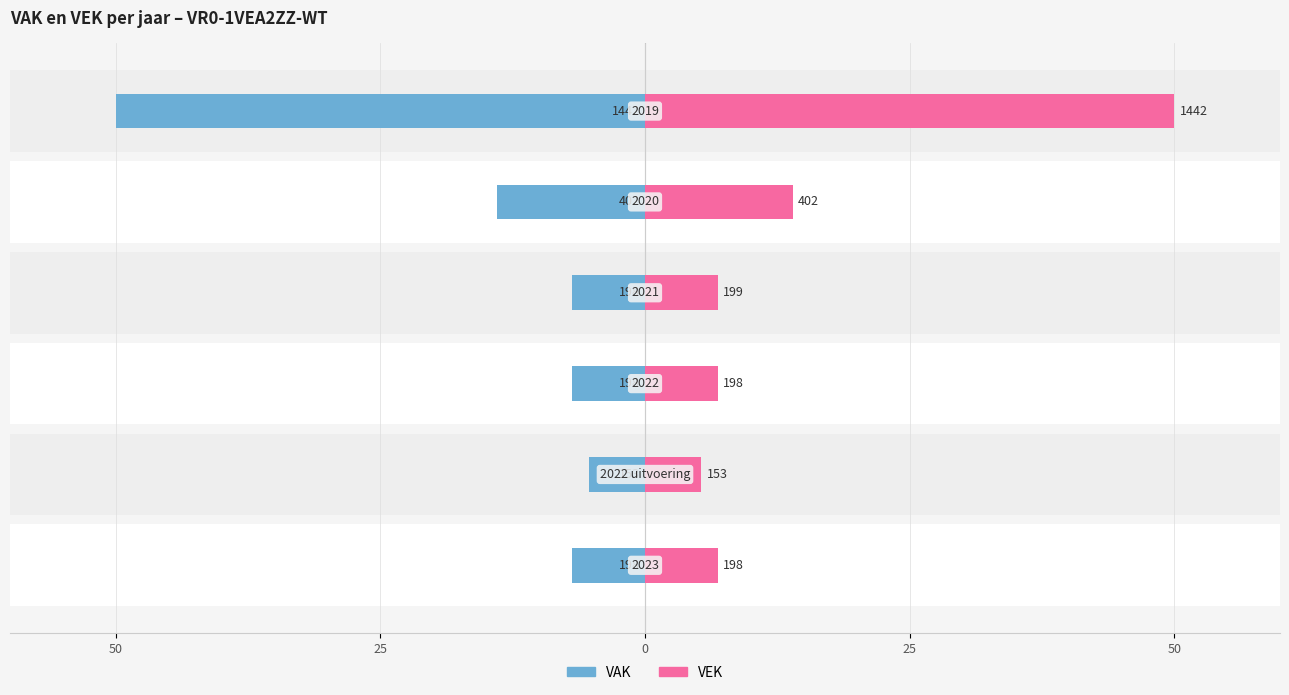

What is the average value of the VEK series?

15.0